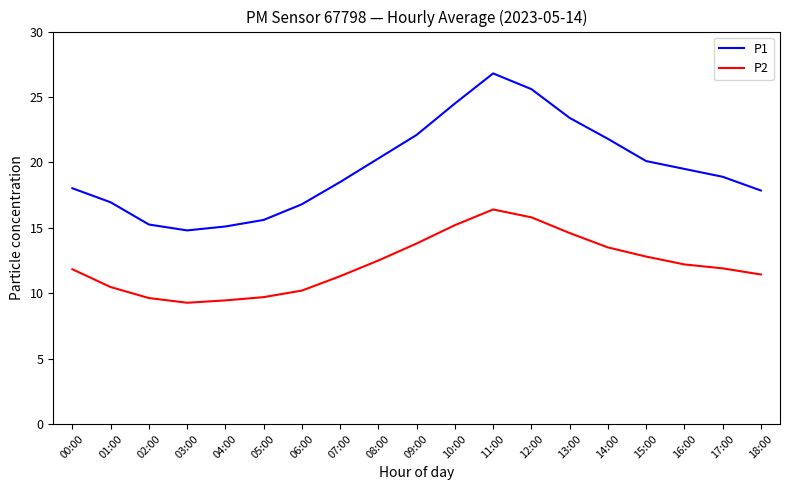

What is the total value across all series at 16:00?

31.7